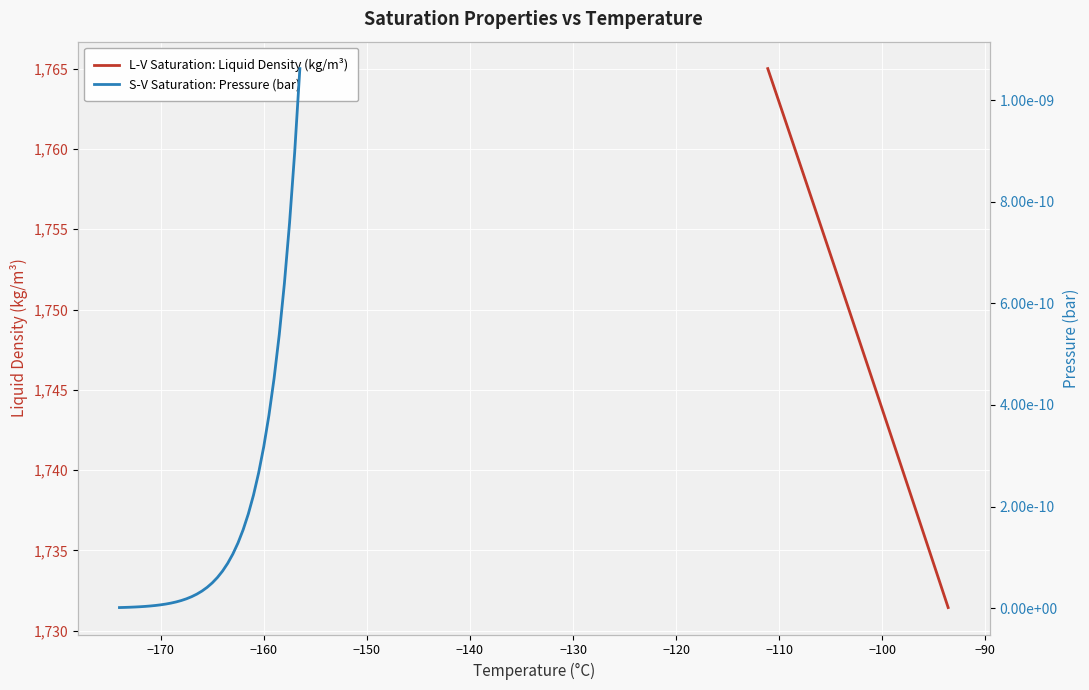

Reading right to left, what are all the values shown in this chart?

L-V Saturation: Liquid Density (kg/m³): 1731.4	1732.4	1733.4	1734.3	1735.3	1736.3	1737.2	1738.2	1739.2	1740.1	1741.1	1742.1	1743.0	1744.0	1745.0	1745.9	1746.9	1747.8	1748.8	1749.8	1750.7	1751.7	1752.6	1753.6	1754.5	1755.5	1756.4	1757.4	1758.3	1759.3	1760.3	1761.2	1762.2	1763.1	1764.1	1765.0
S-V Saturation: Pressure (bar): 0.0	0.0	0.0	0.0	0.0	0.0	0.0	0.0	0.0	0.0	0.0	0.0	0.0	0.0	0.0	0.0	0.0	0.0	0.0	0.0	0.0	0.0	0.0	0.0	0.0	0.0	0.0	0.0	0.0	0.0	0.0	0.0	0.0	0.0	0.0	0.0